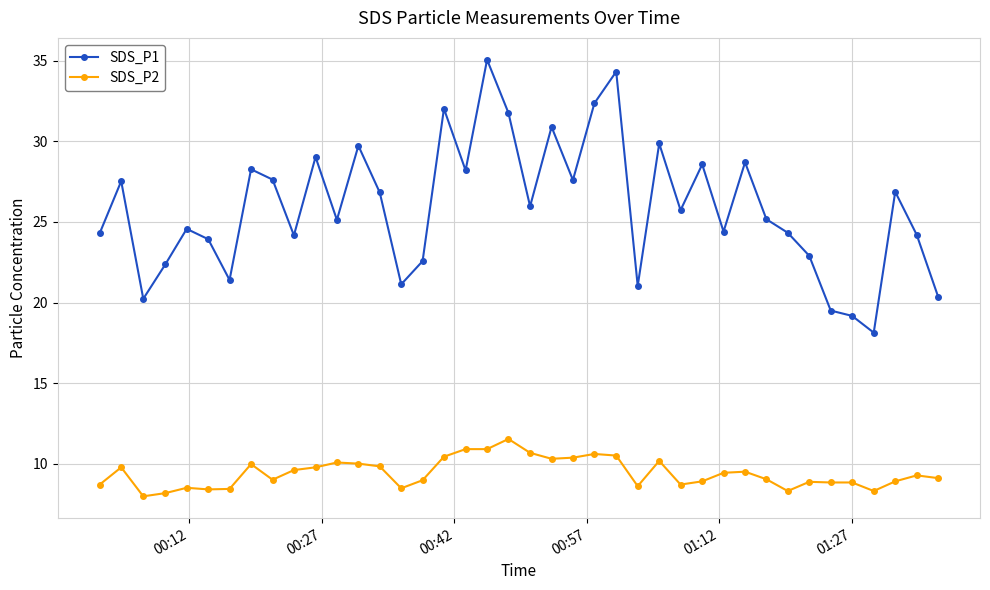

List the series in order of their overall mean, highest first.

SDS_P1, SDS_P2